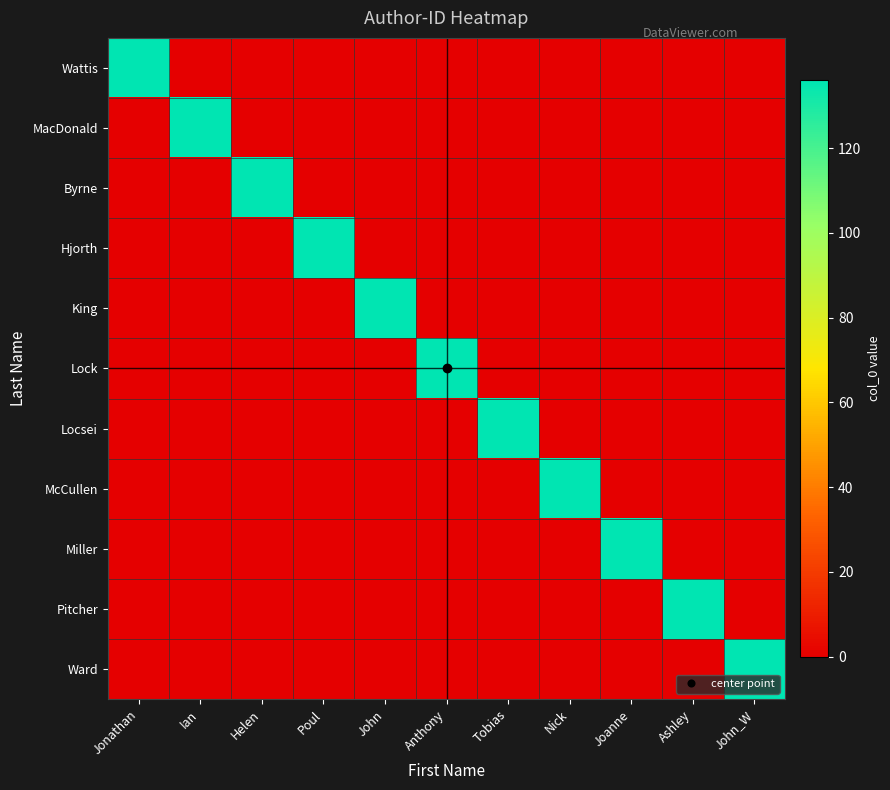

Rank the series by their maximum value, from lowest to highest.

Wattis, MacDonald, Byrne, Hjorth, King, Lock, Locsei, McCullen, Miller, Pitcher, Ward